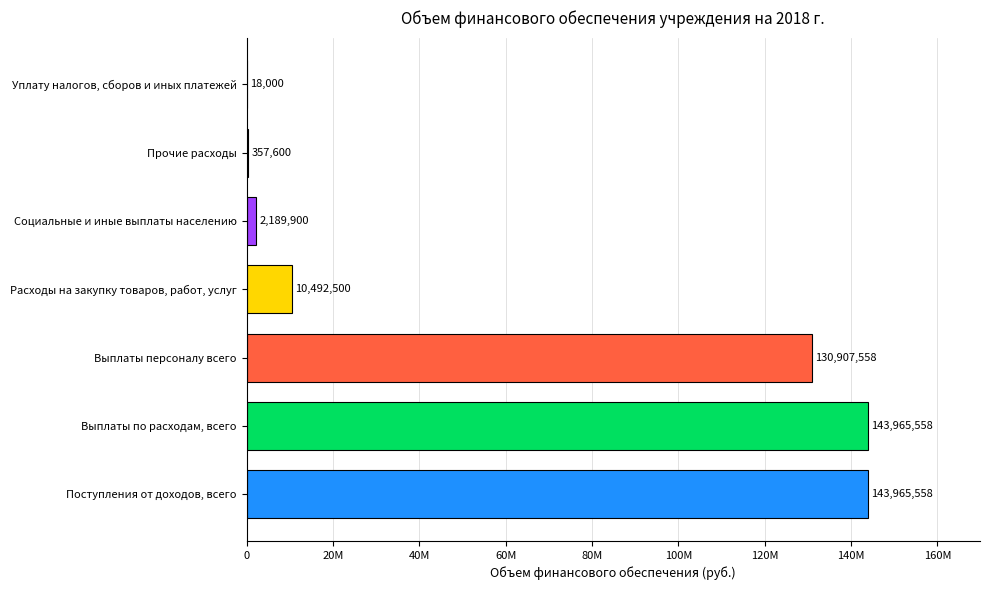

What is the difference between the second highest and second lowest values?

143607957.8